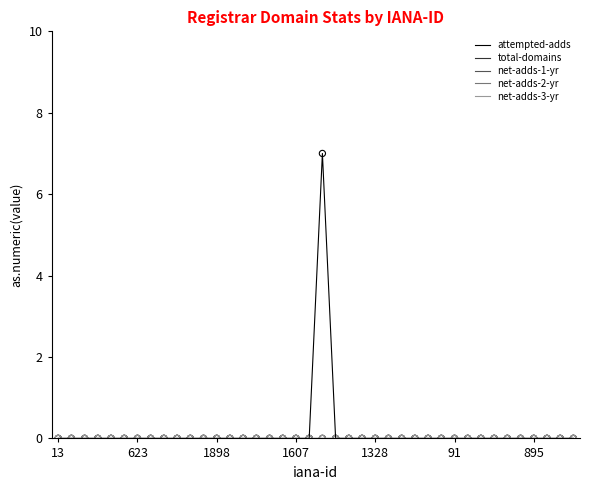

Is this an area chart (filled region under the line)?

No